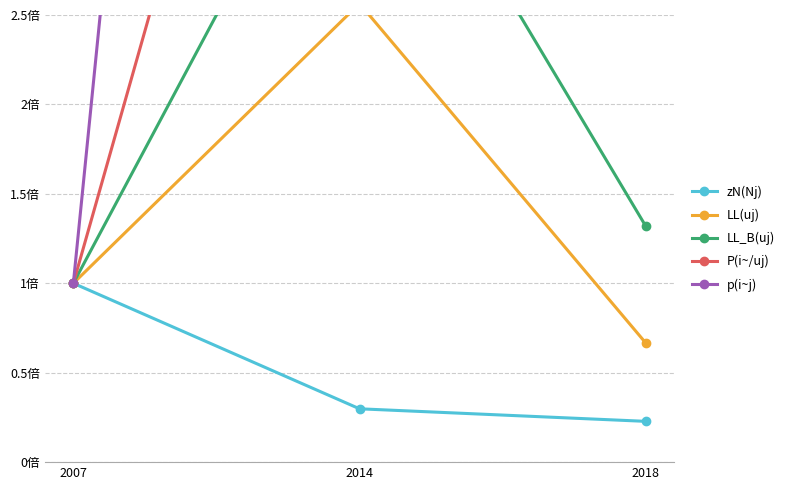

At 2018, list the series in order from smallest to largest.

zN(Nj), LL(uj), LL_B(uj), p(i~j), P(i~/uj)